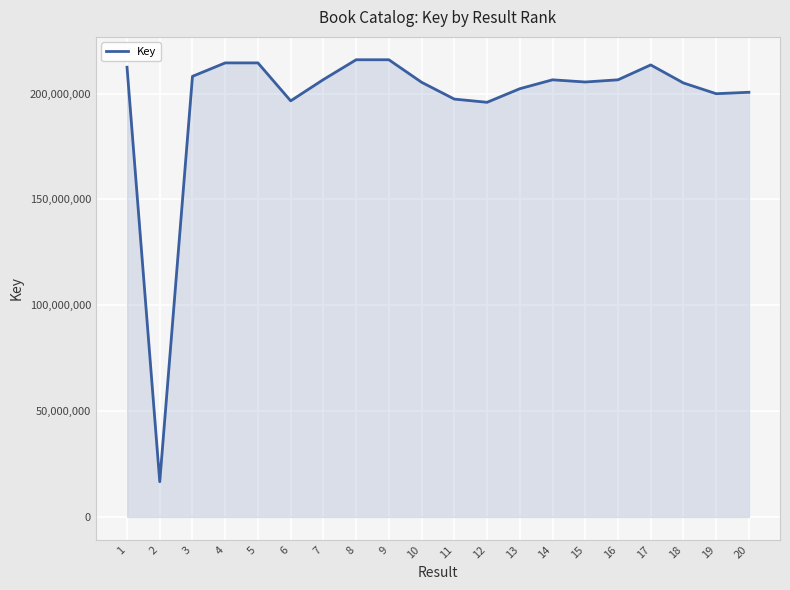

At which label does the data first exceed 206495493?

1